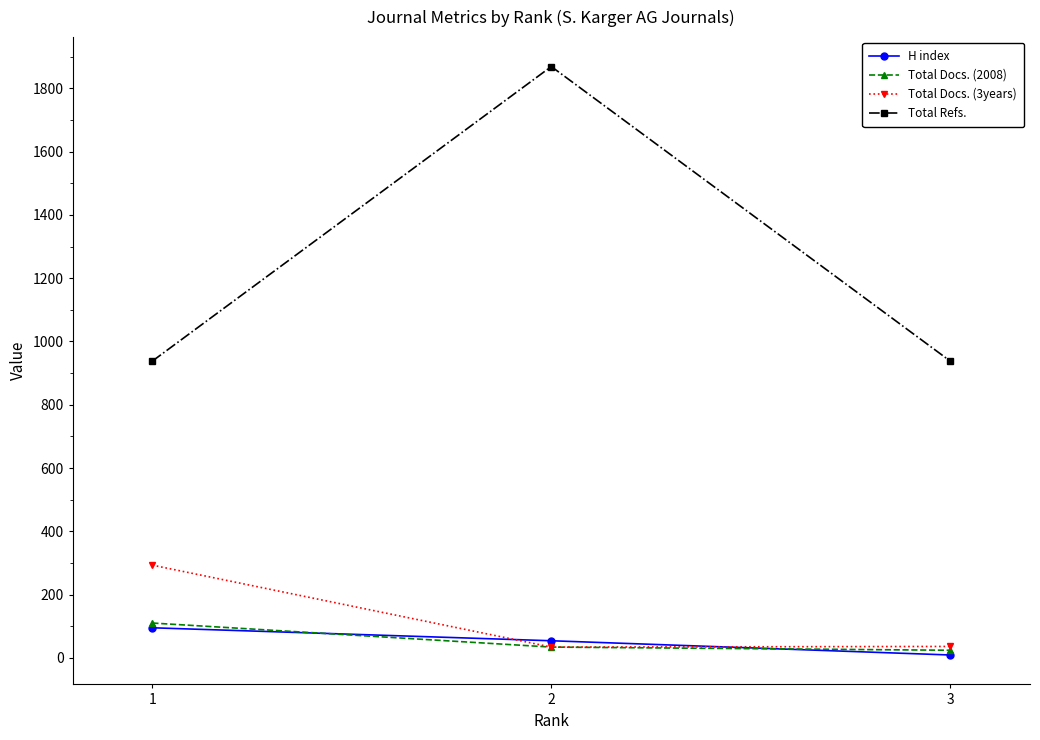

At which category does the chart reach its peak across all series?

2